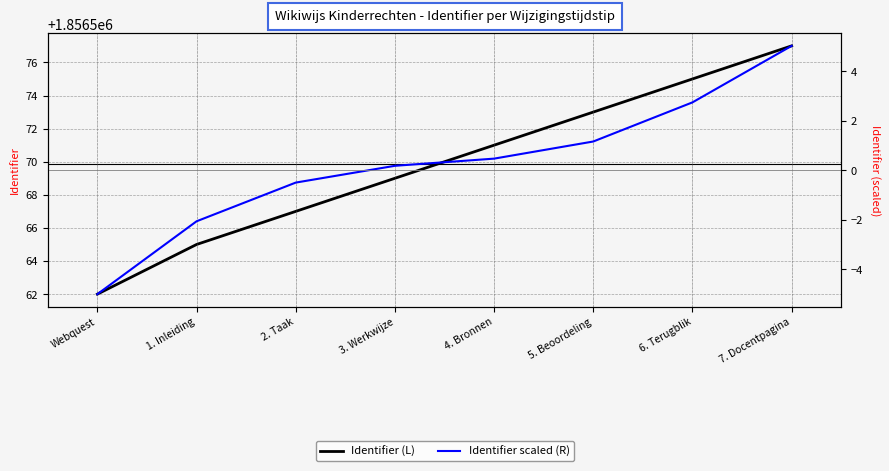

How many data points in Identifier (L) are less than 1856571?

4